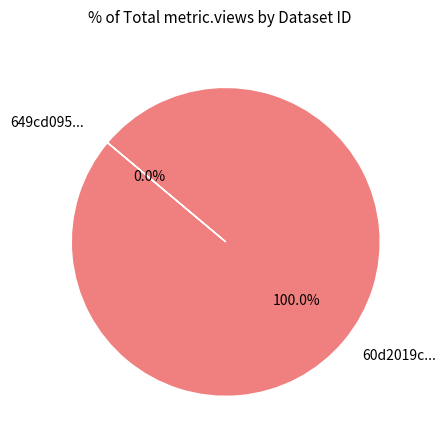

Which has a higher value, 649cd095078190ea922176ed or 60d2019c0781901deb633262?

60d2019c0781901deb633262